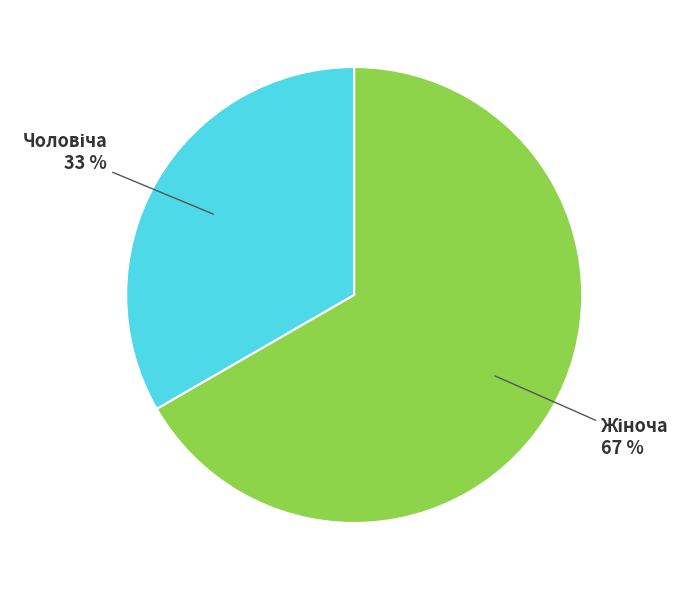

To the nearest percent, what is the average slice percentage?

50%